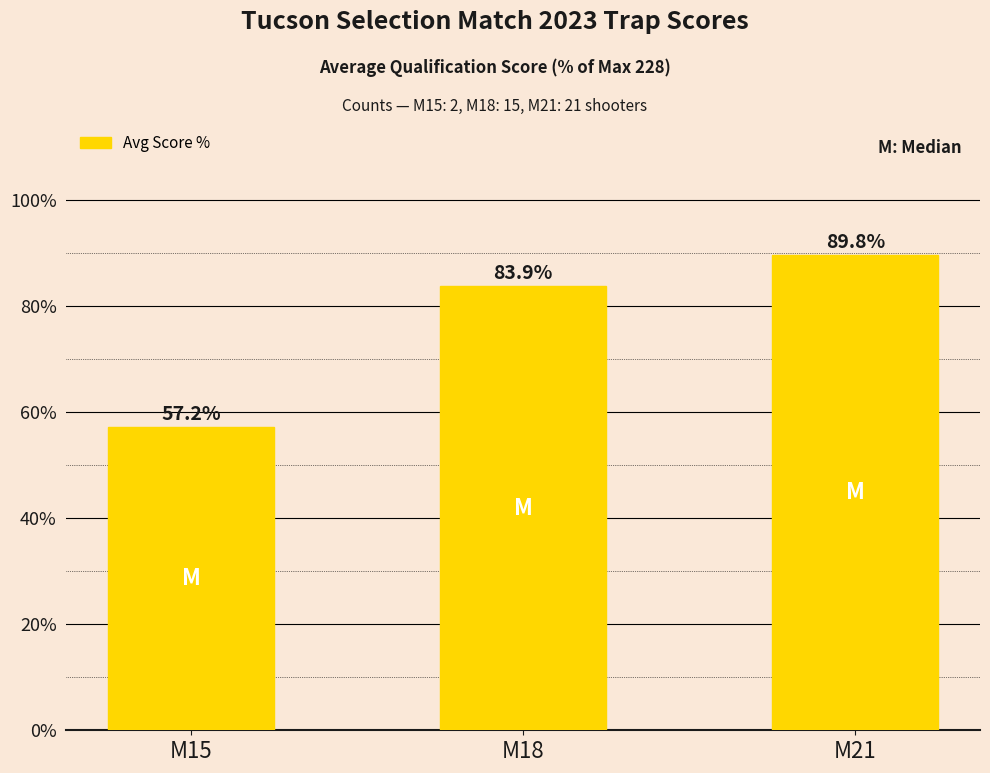

Rank the categories by value from lowest to highest.

M15, M18, M21